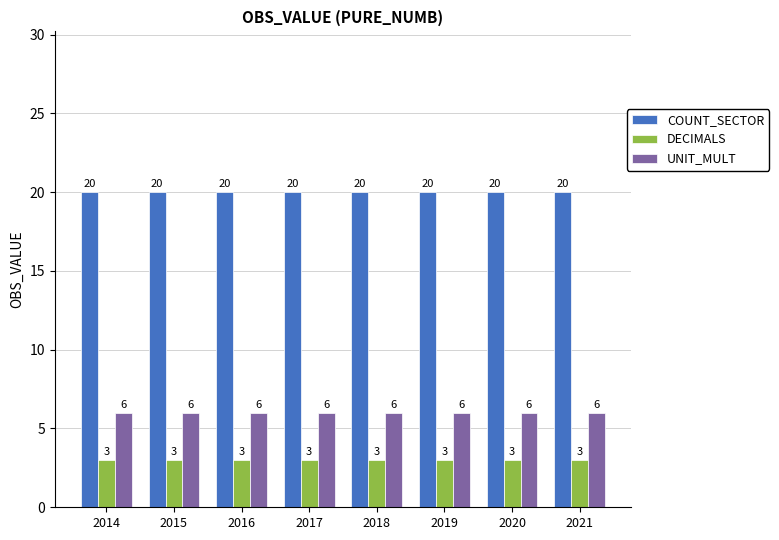

How many data points does each series have?

8